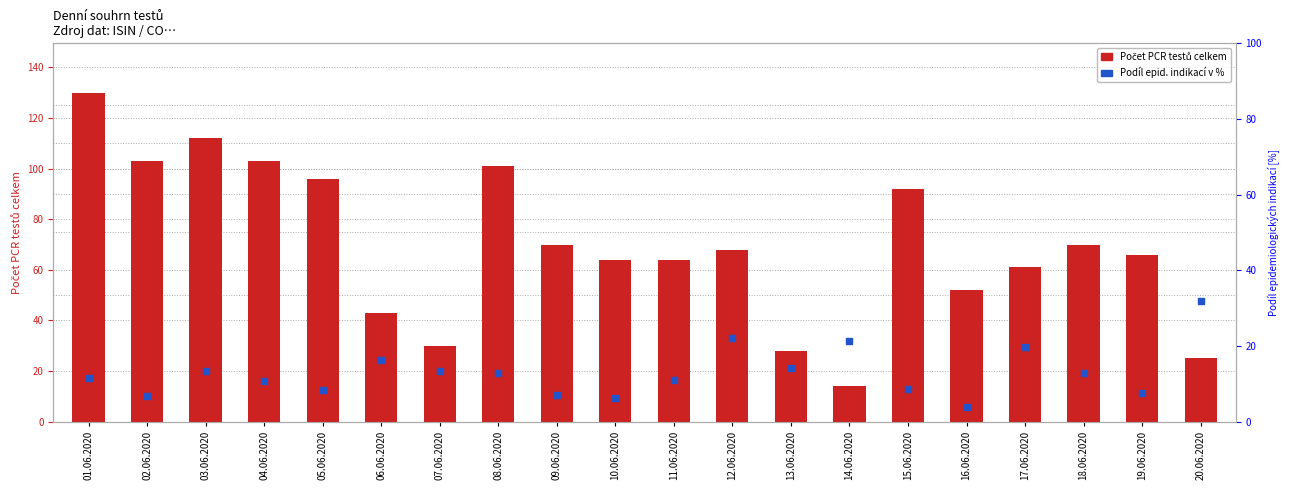

What is the total value across all series at 16.06.2020?

55.8